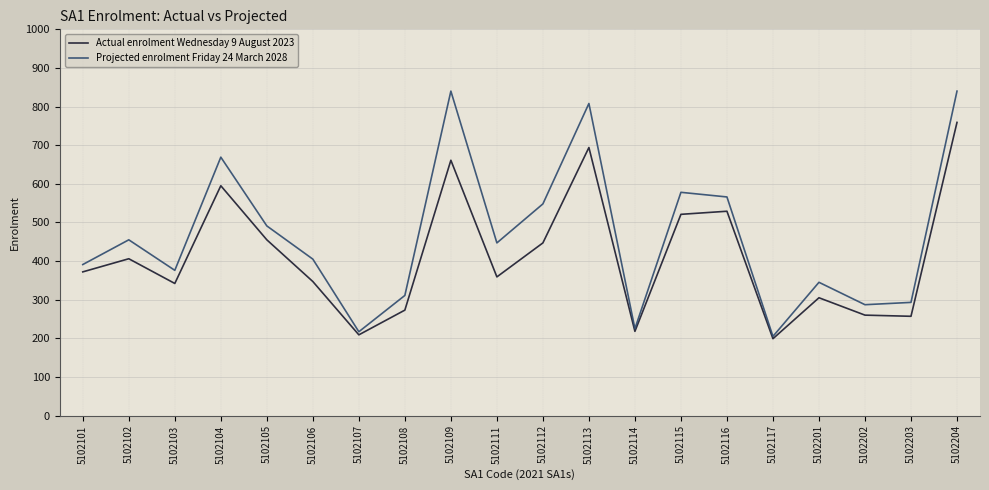

In Projected enrolment Friday 24 March 2028, how many points are higher than both neighbors (excluding endpoints)?

6